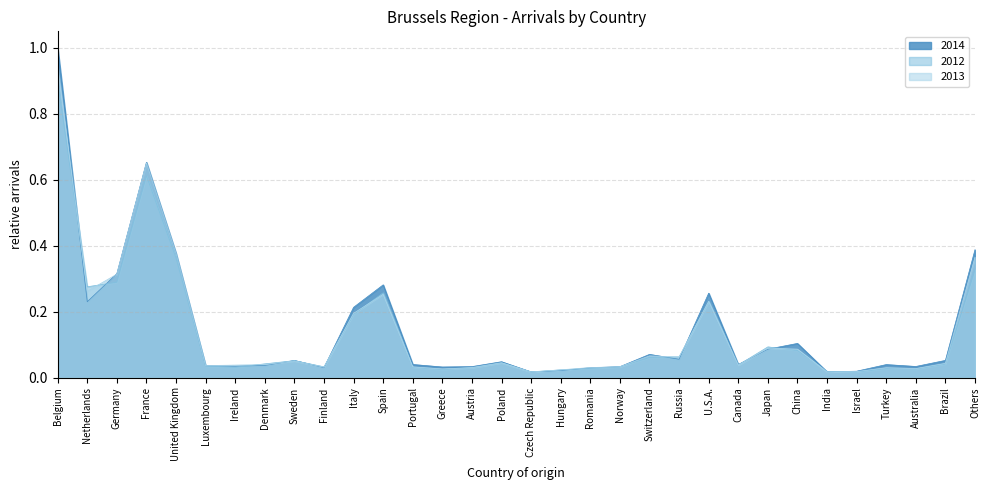

What is the label of the 16th point from the left?

Poland